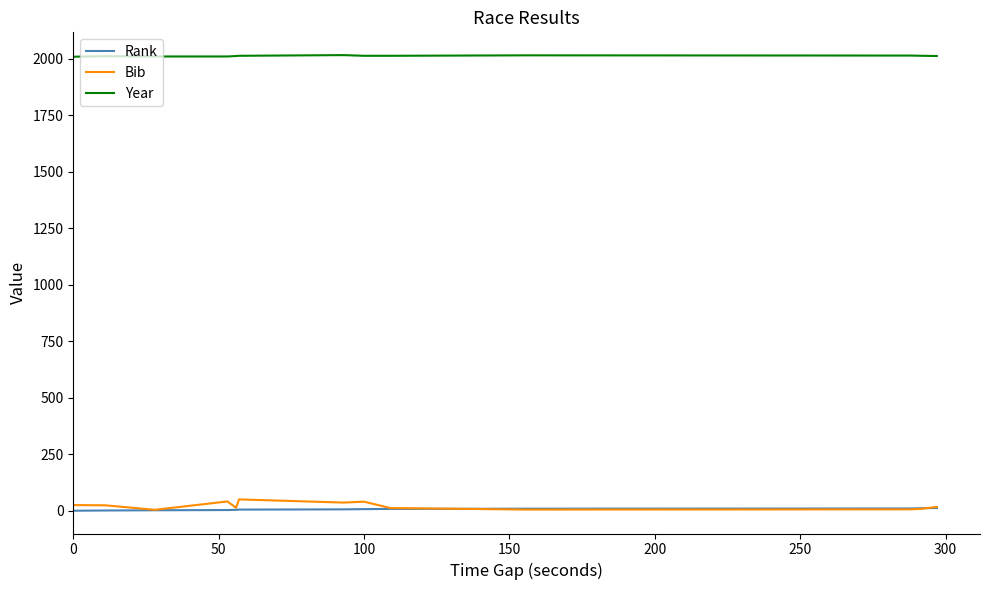

True or false: Bib and Year cross at least once.

False